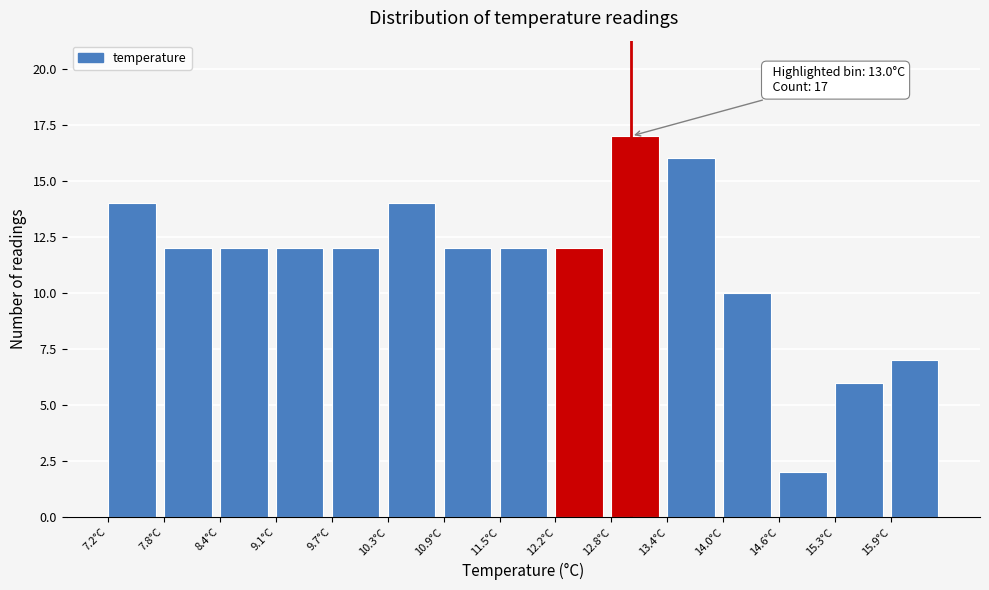

Which range on the x-axis has the tallest bar?

12.78 to 13.40